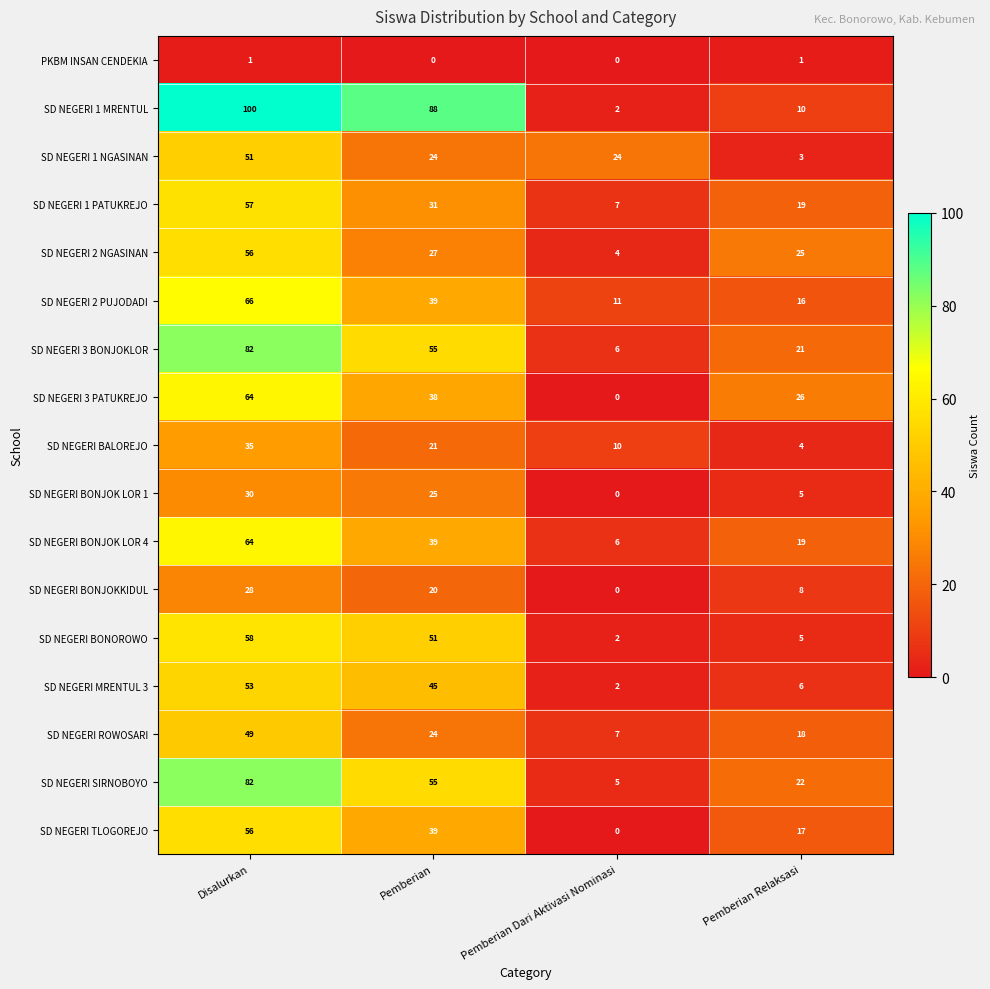

Which series has the largest range (max minus min)?

SD NEGERI 1 MRENTUL